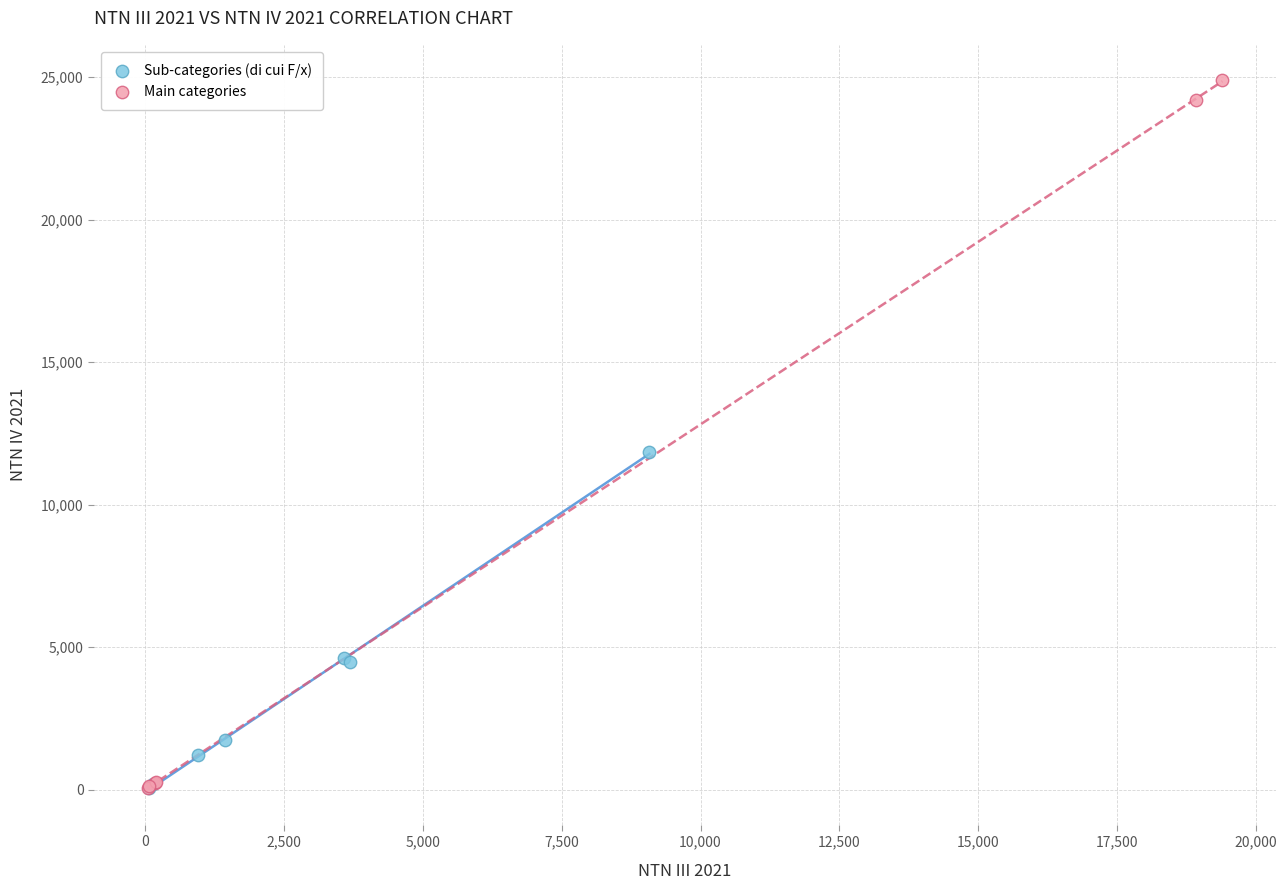

Which series has the widest spread of Y values?

Main categories